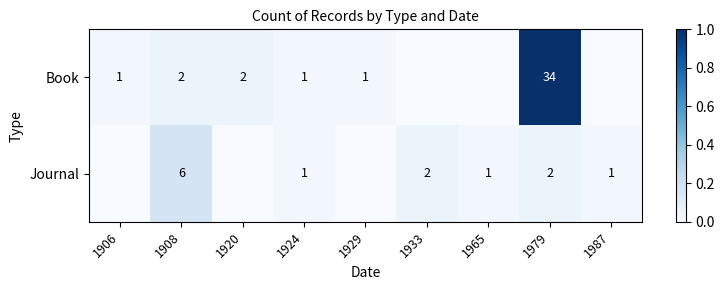

At how many categories does at least one series exceed 0?

9